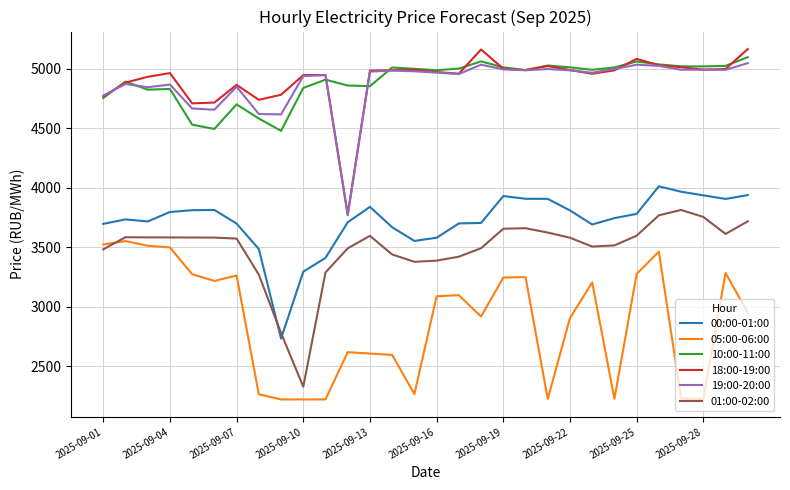

Count the number of categories in the chart.

30